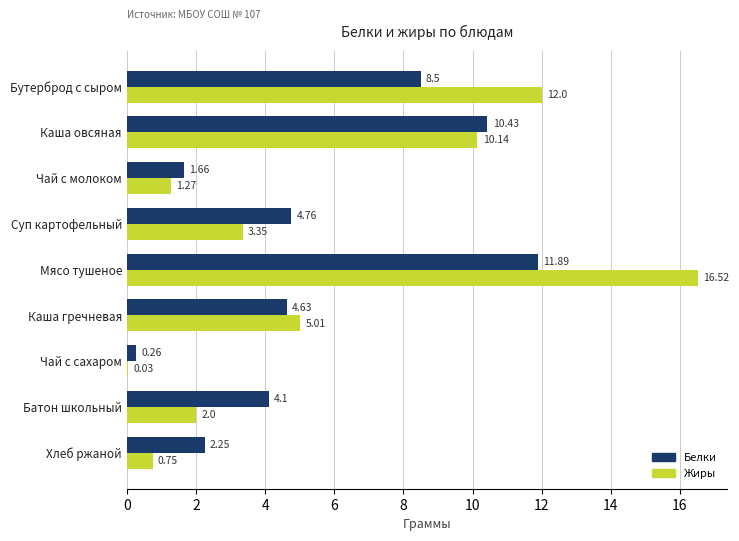

Which series has the largest total across all categories?

Жиры